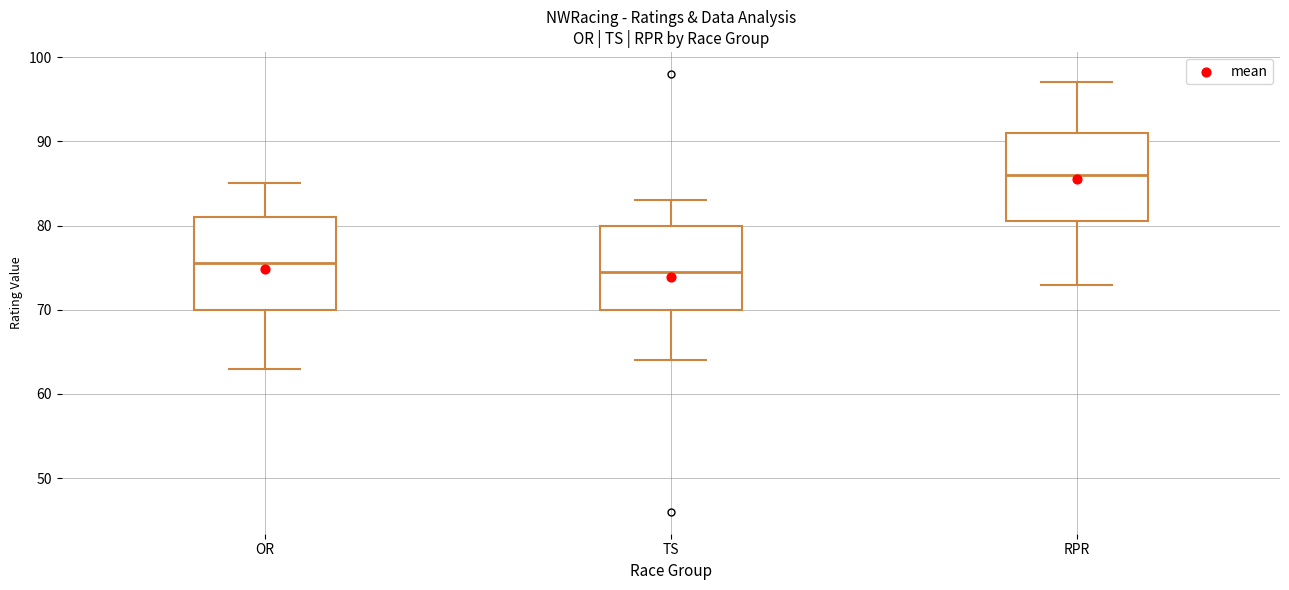

Which box has the lowest median line?

TS